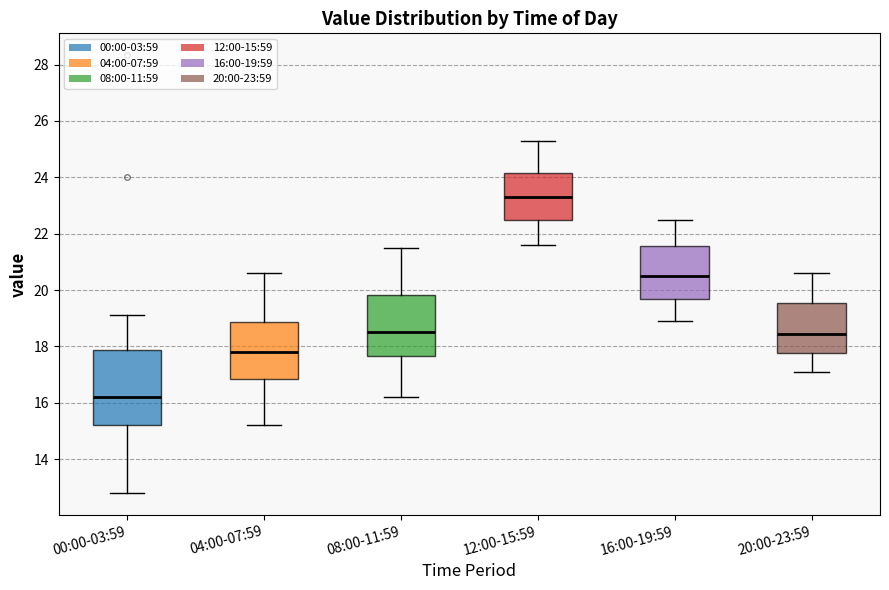

Which box's median line is the highest?

12:00-15:59